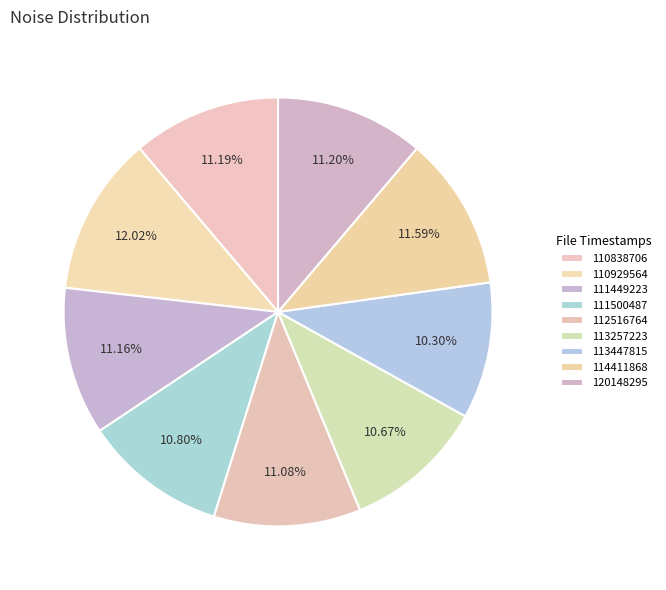

How many slices are in this pie chart?

9